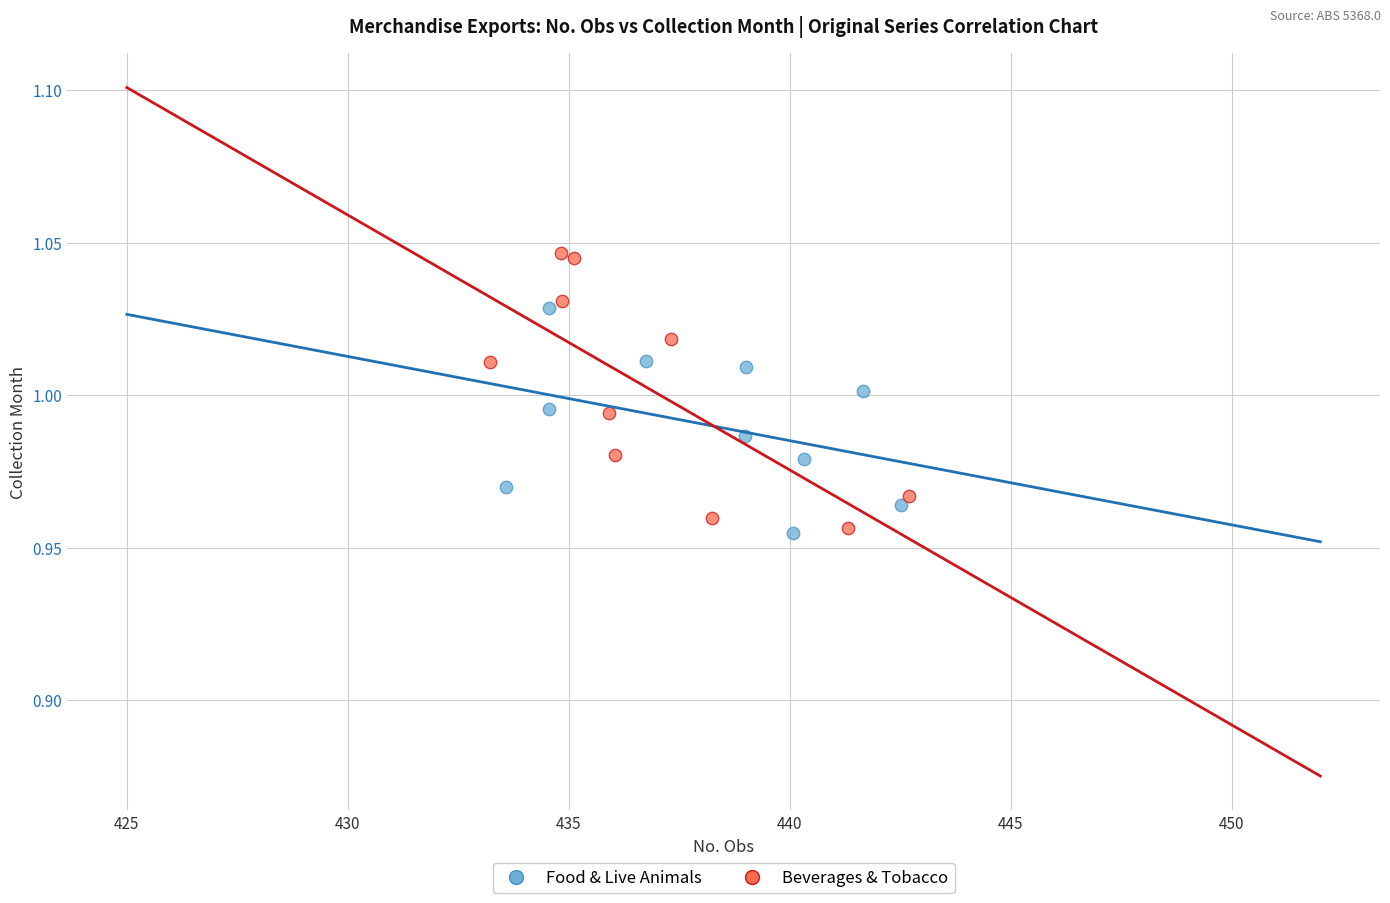

Which series has the widest spread of Y values?

Beverages & Tobacco